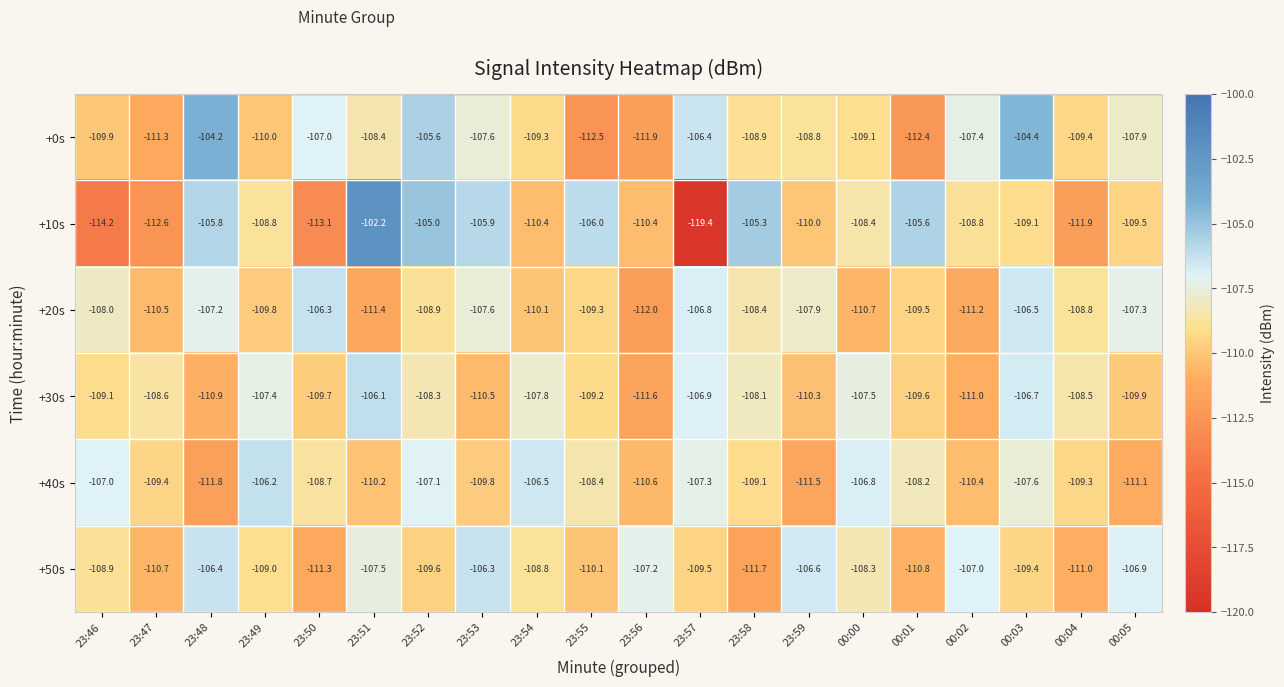

At 23:48, list the series in order from largest to smallest.

+0s, +10s, +50s, +20s, +30s, +40s